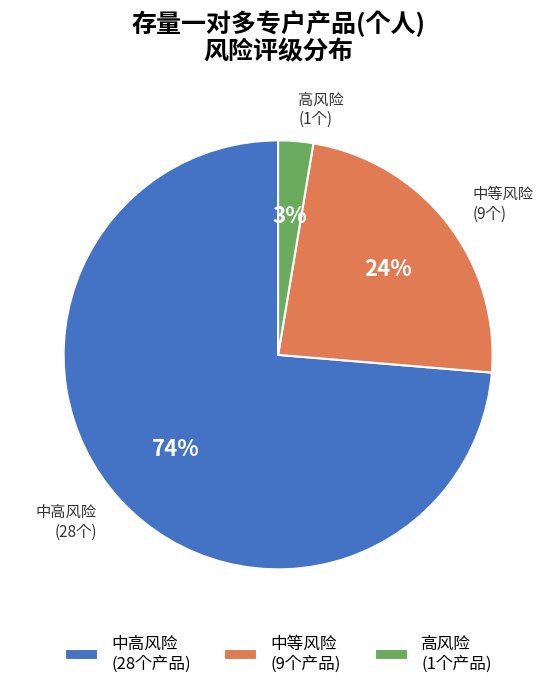

To the nearest percent, what is the average slice percentage?

33%